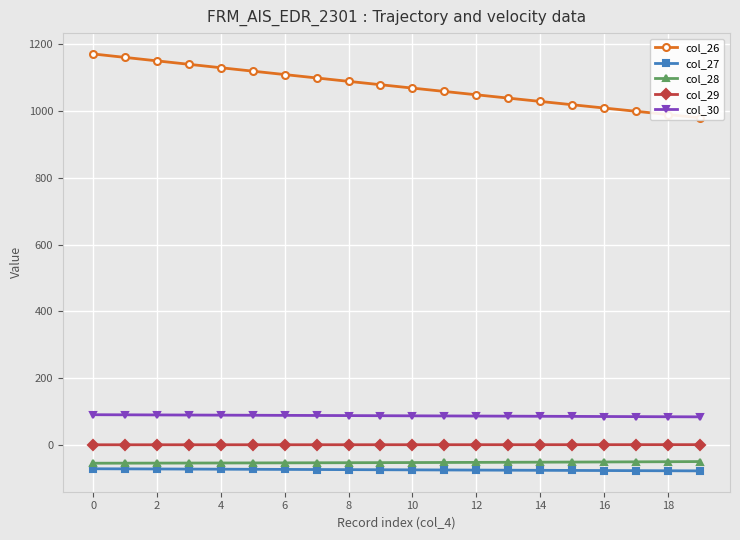

True or false: col_27 and col_30 cross at least once.

False